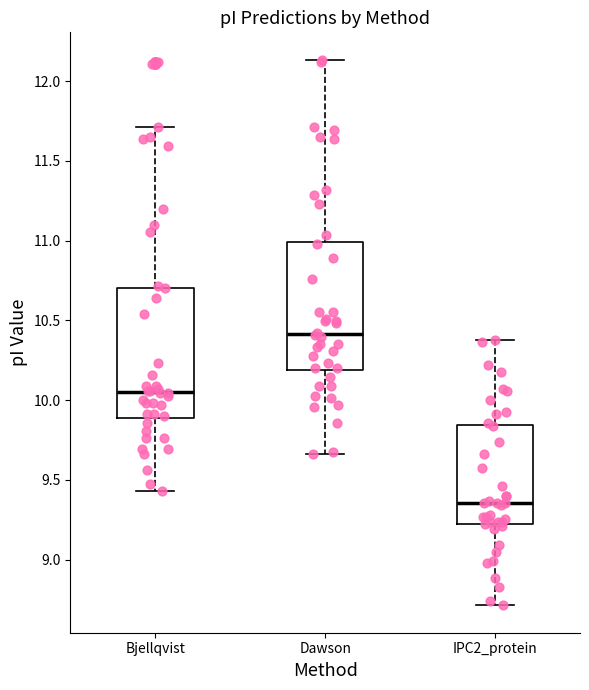

Which box's median line is the highest?

Dawson